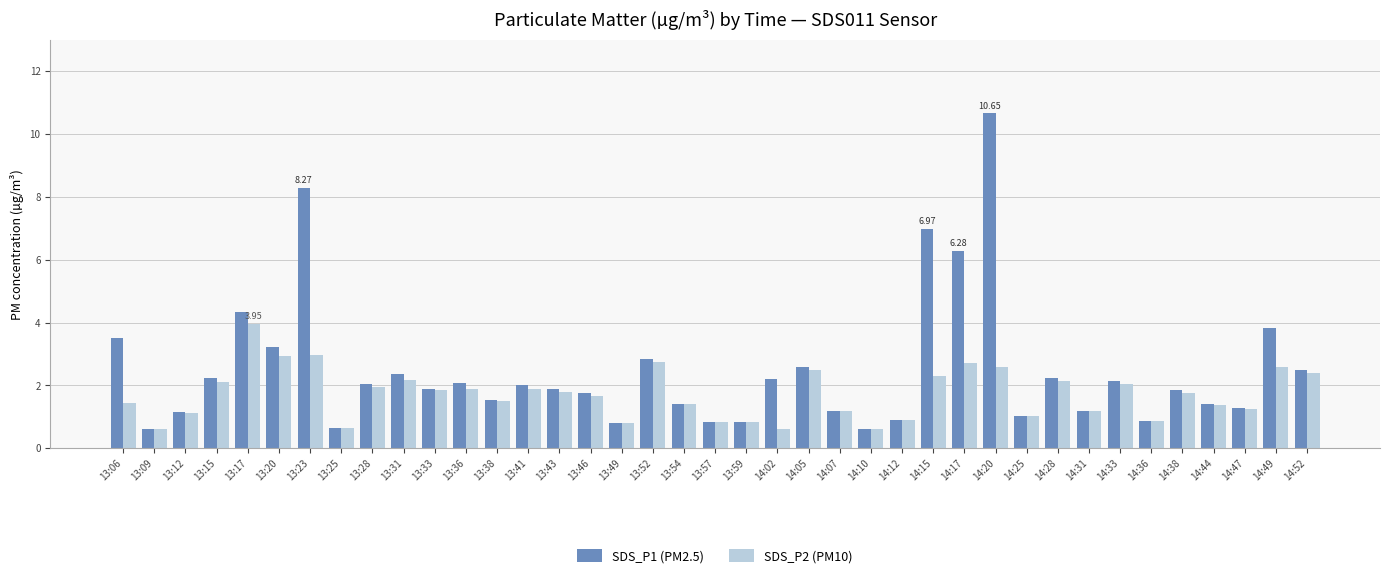

What is the sum of all SDS_P1 (PM2.5) values?

96.0